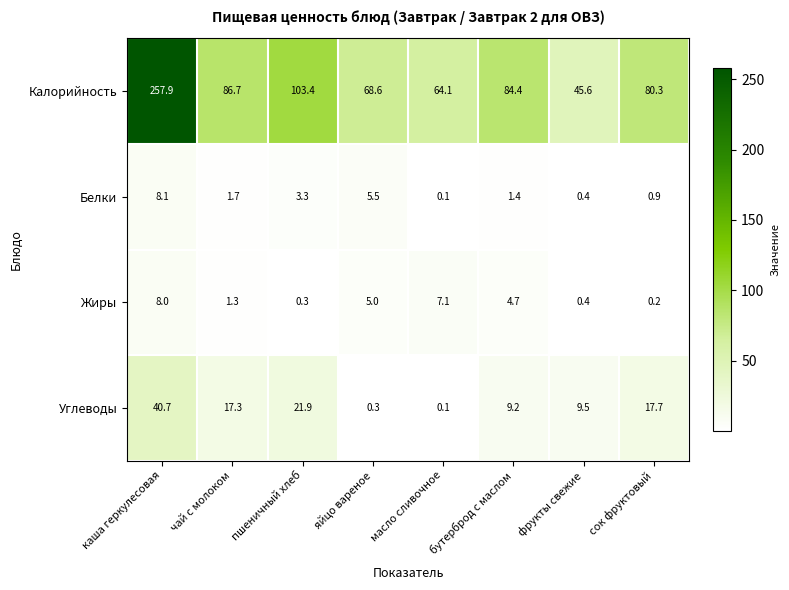

What is the difference between the Жиры values at сок фруктовый and бутерброд с маслом?

4.5